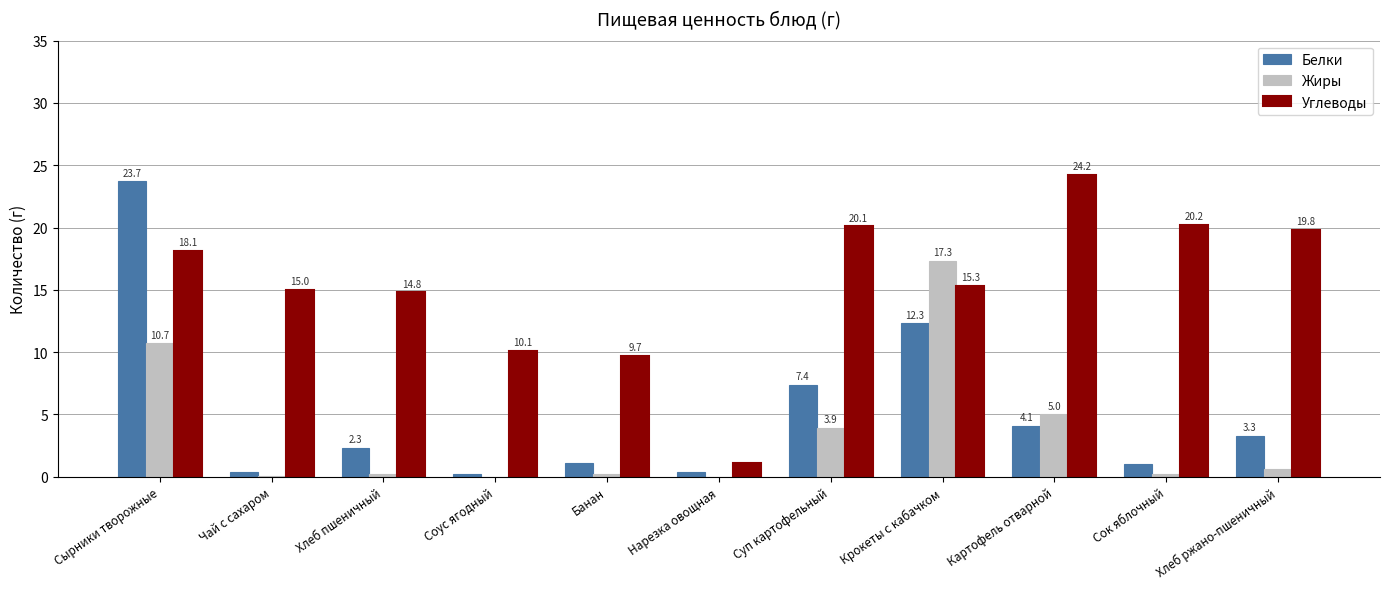

What is the sum of the Белки values at Сырники творожные and Крокеты с кабачком?

36.0